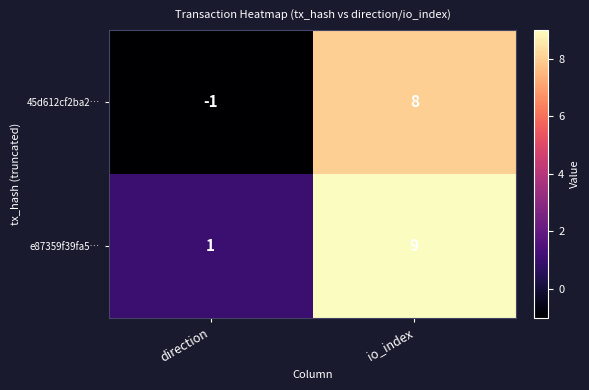

List the series in order of their peak value, lowest first.

45d612cf2ba2…, e87359f39fa5…